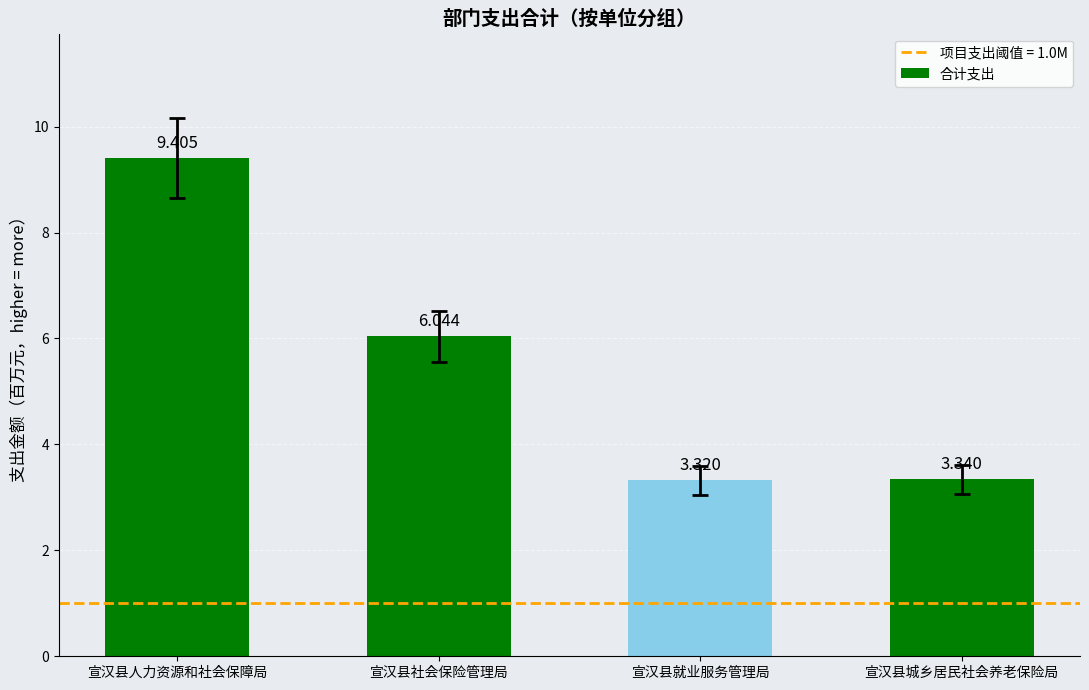

Which label corresponds to the smallest value in the chart?

宣汉县就业服务管理局